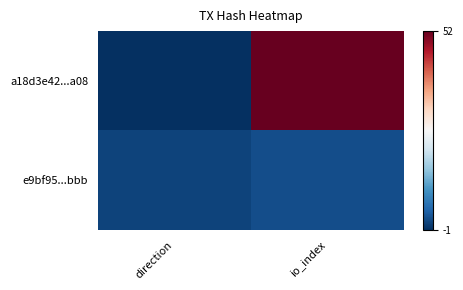

Which label corresponds to the smallest value in the chart?

direction